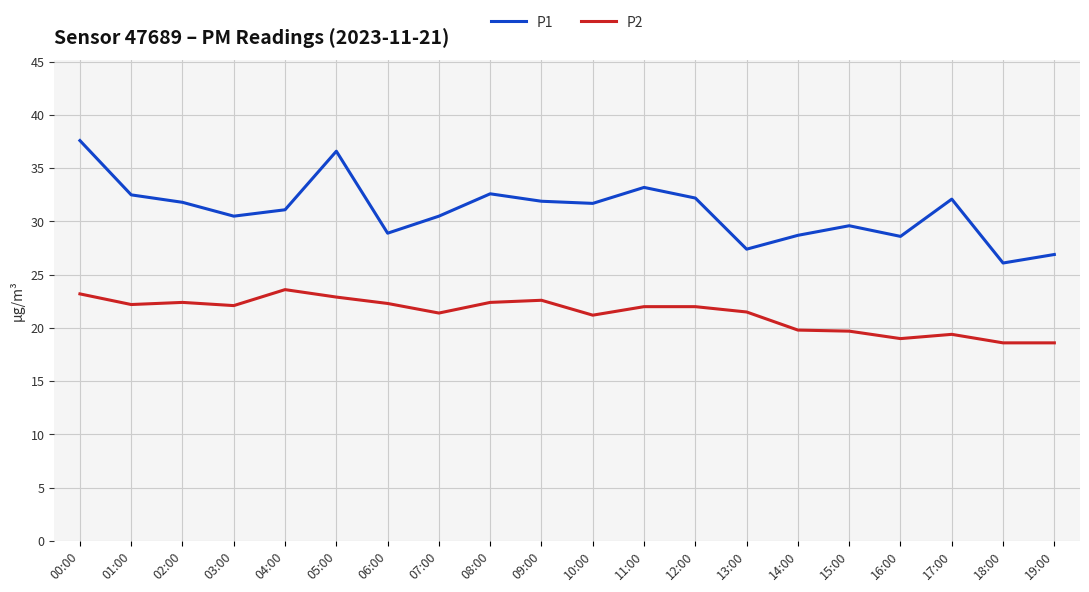

Is the value of P2 at 05:00 greater than the value of P1 at 06:00?

No